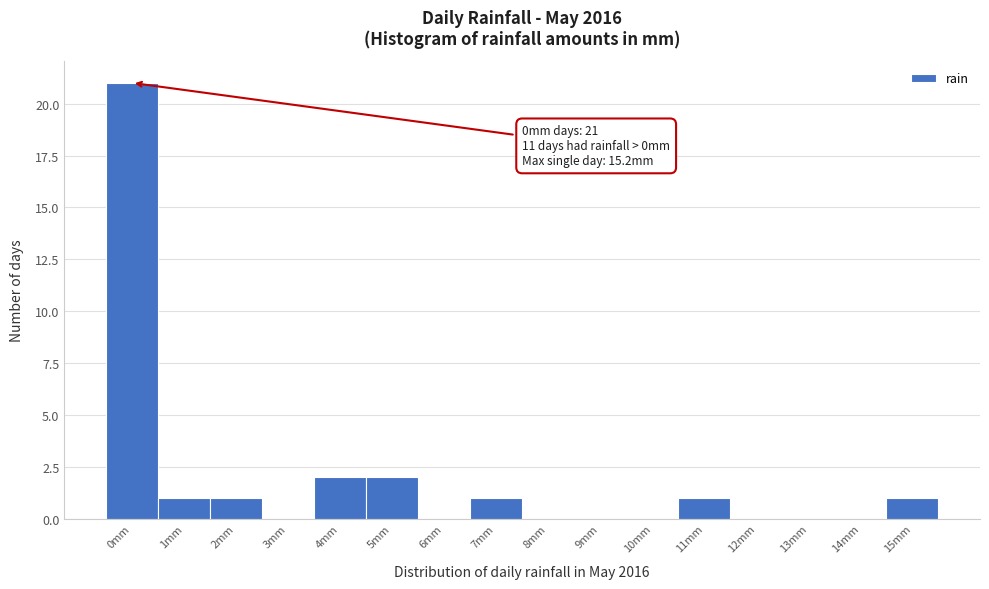

Reading right to left, list all the values displayed in this chart.

15mm=1	14mm=0	13mm=0	12mm=0	11mm=1	10mm=0	9mm=0	8mm=0	7mm=1	6mm=0	5mm=2	4mm=2	3mm=0	2mm=1	1mm=1	0mm=21